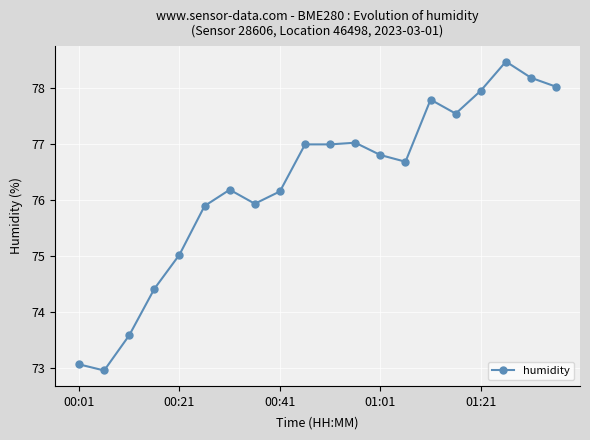

What is the greatest value displayed?

78.5